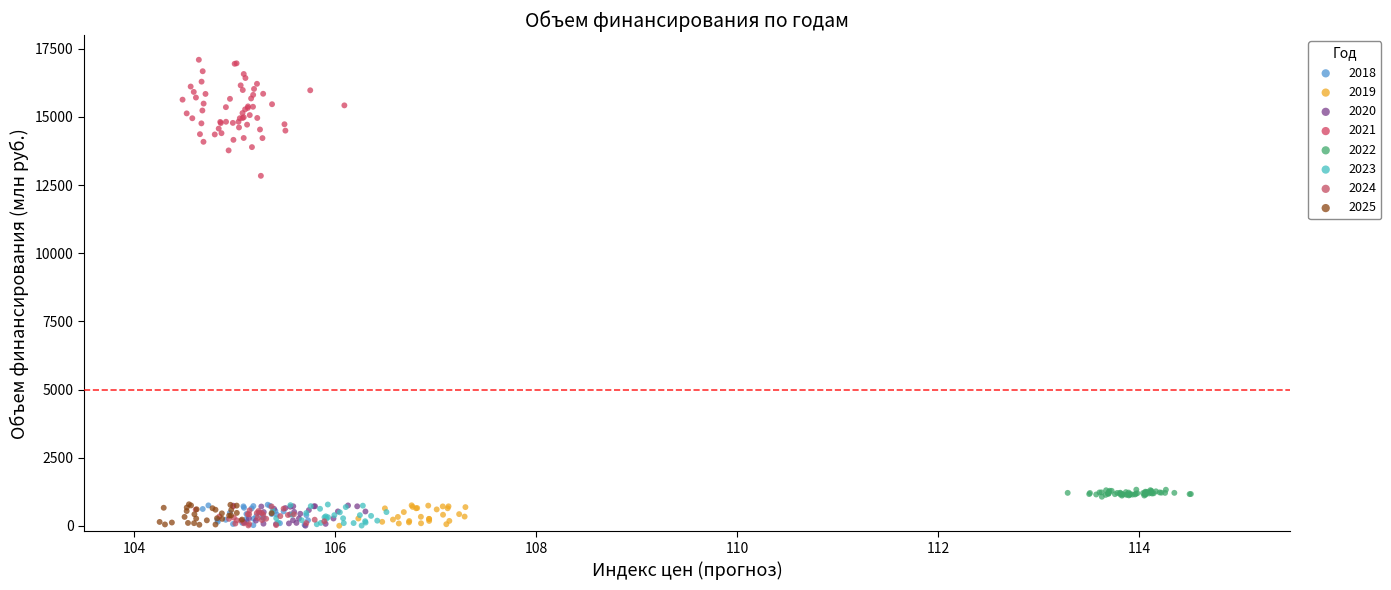

Which series has the widest spread of Y values?

2021